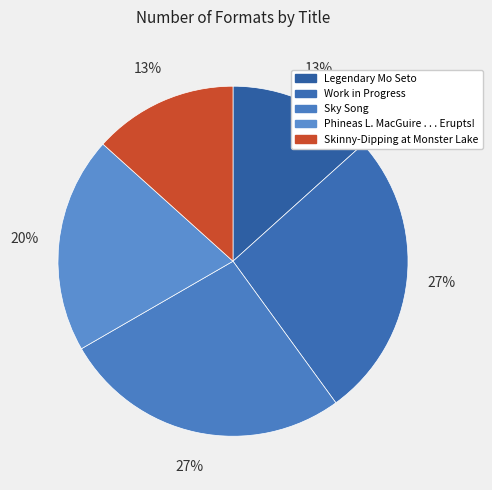

What is the smallest slice in the pie chart?

Legendary Mo Seto